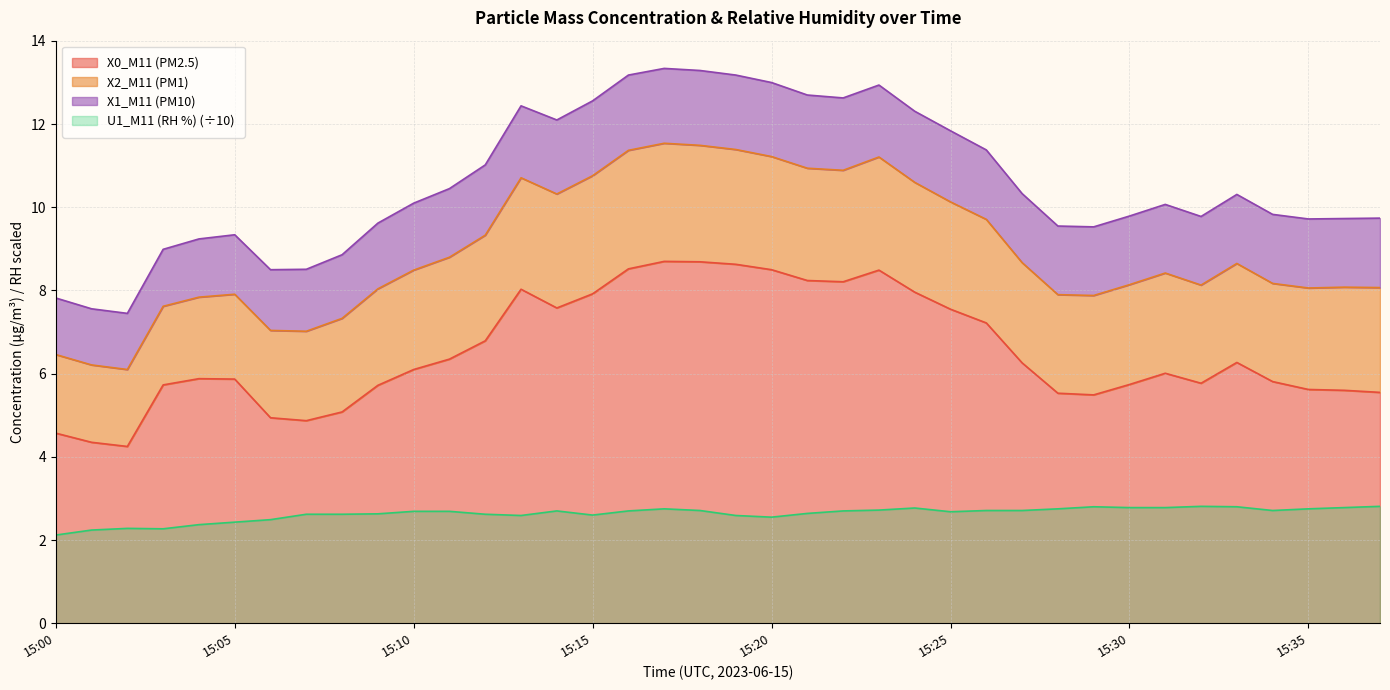

What is the lowest value of the U1_M11 (RH %) (÷10) series?

2.1